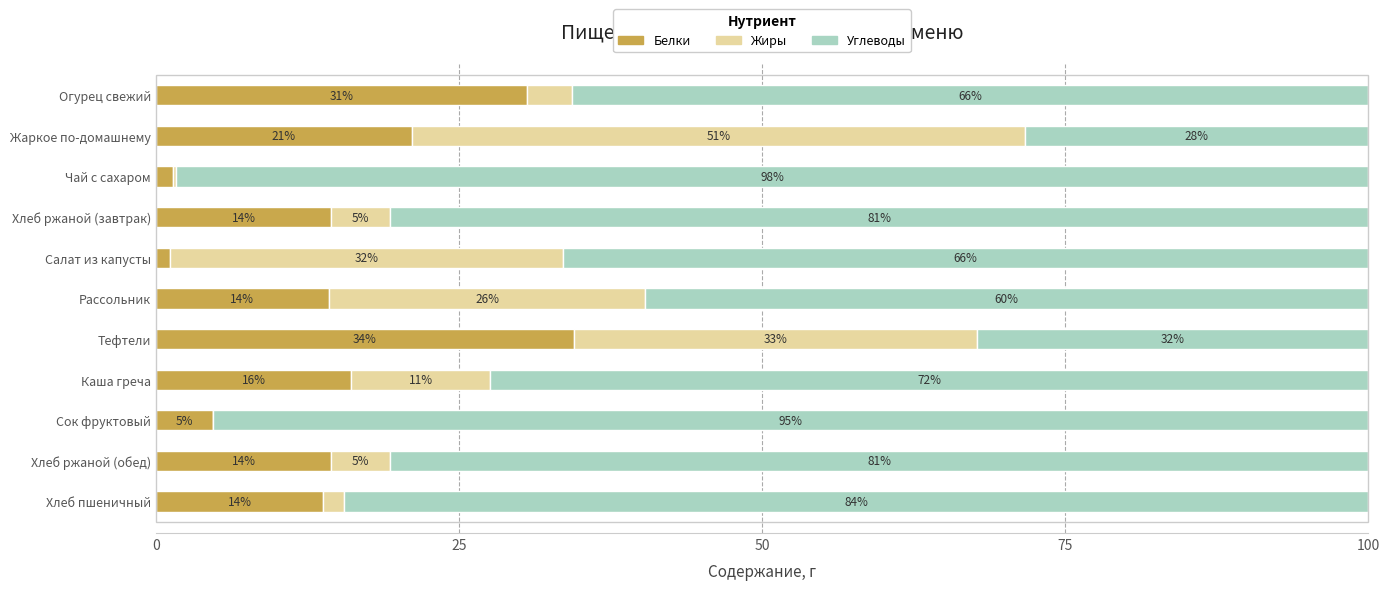

What are all the series names shown in the legend?

Белки, Жиры, Углеводы